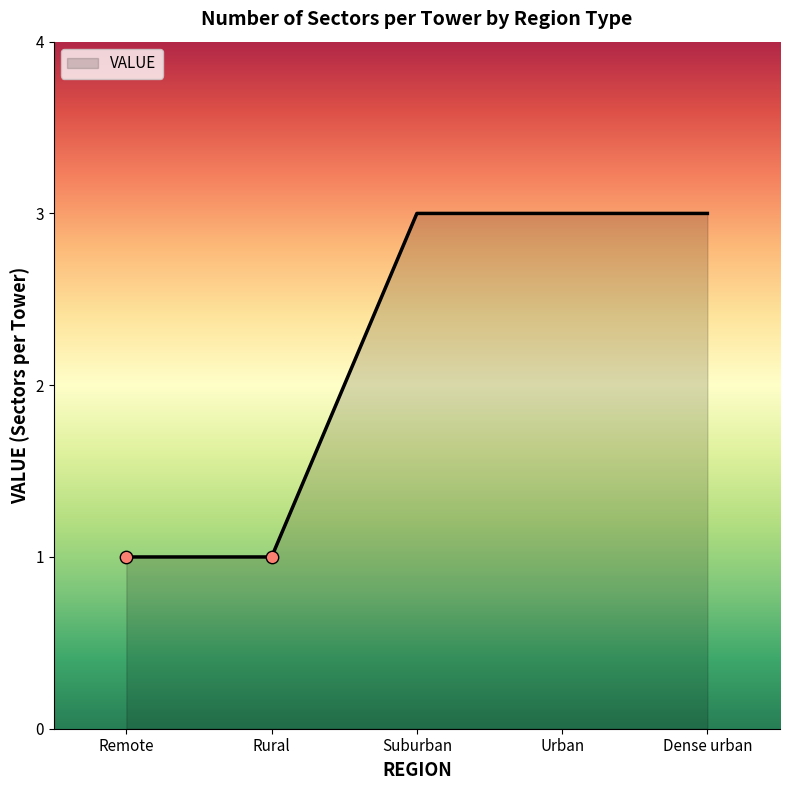

What is the ratio of the value at Rural to the value at Suburban?

0.3